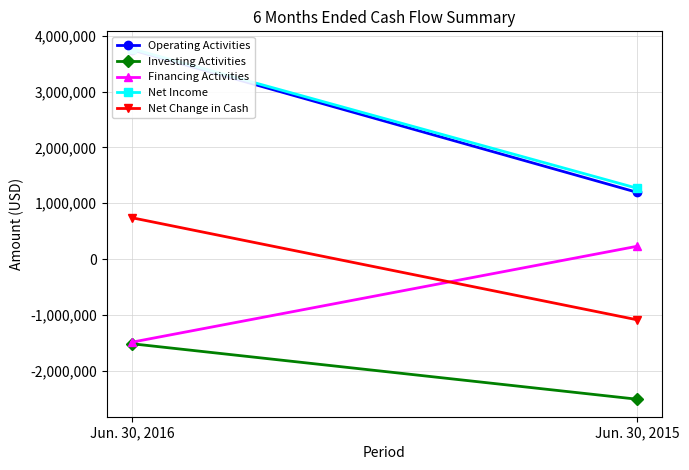

Which series changed the most between Jun. 30, 2016 and Jun. 30, 2015?

Operating Activities